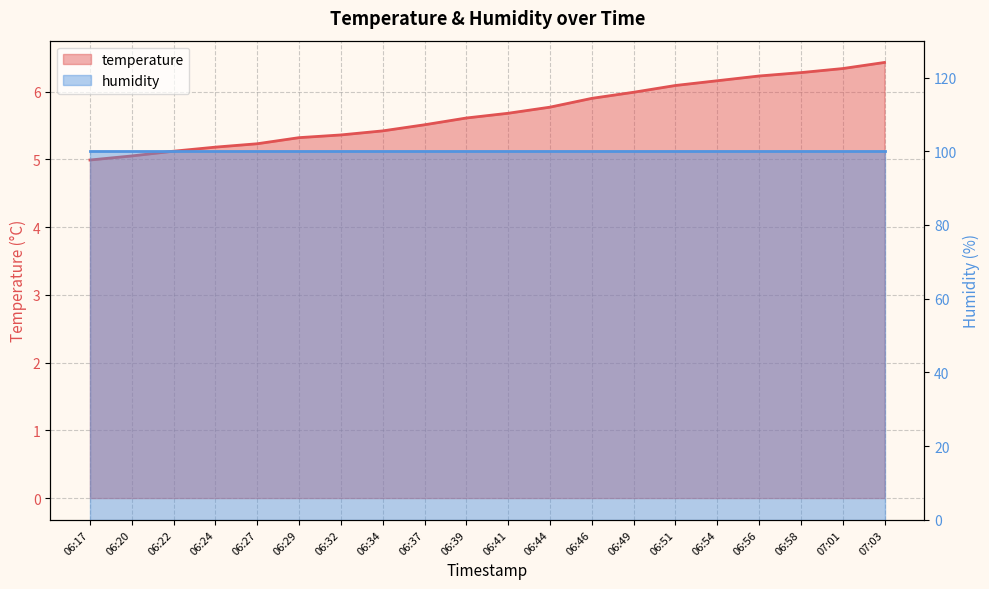

Between 06:44 and 06:29, which is larger?

06:44